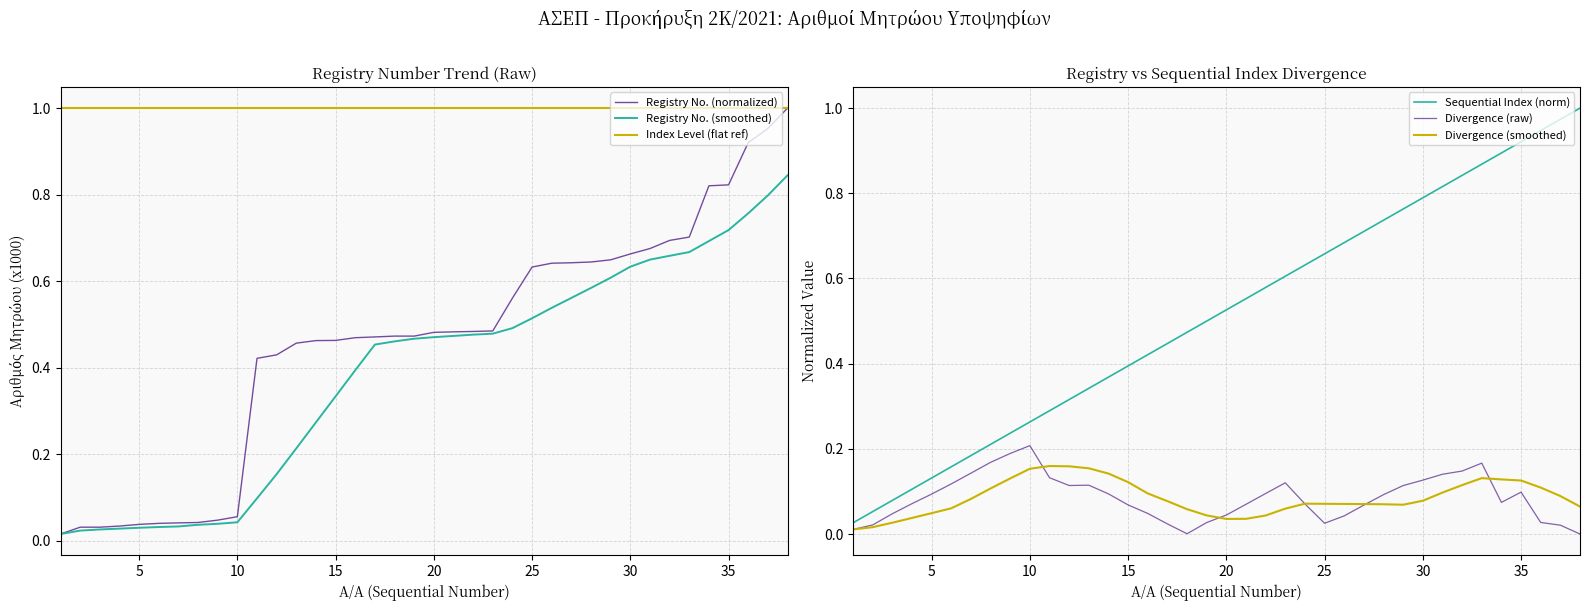

The Sequential Index (norm) series shows 0.0 at 5. True or false?

False